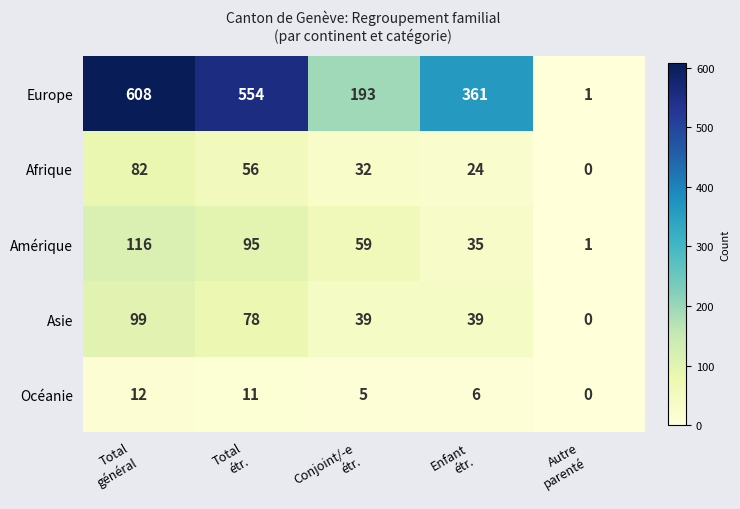

What is the total value across all series at Conjoint/-e
étr.?

328